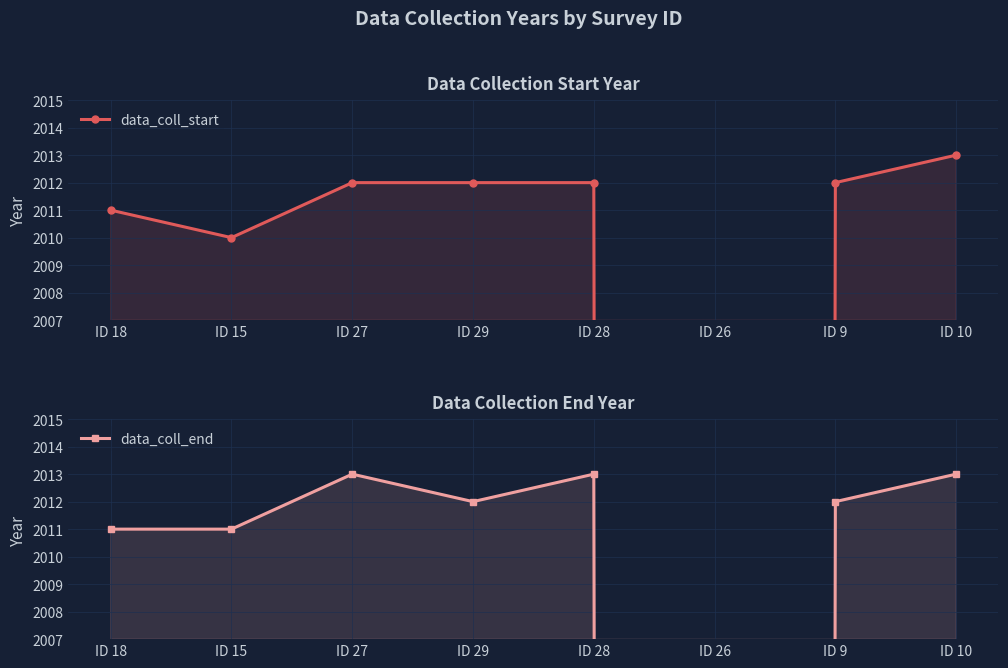

What is the average value of the data_coll_start series?

1760